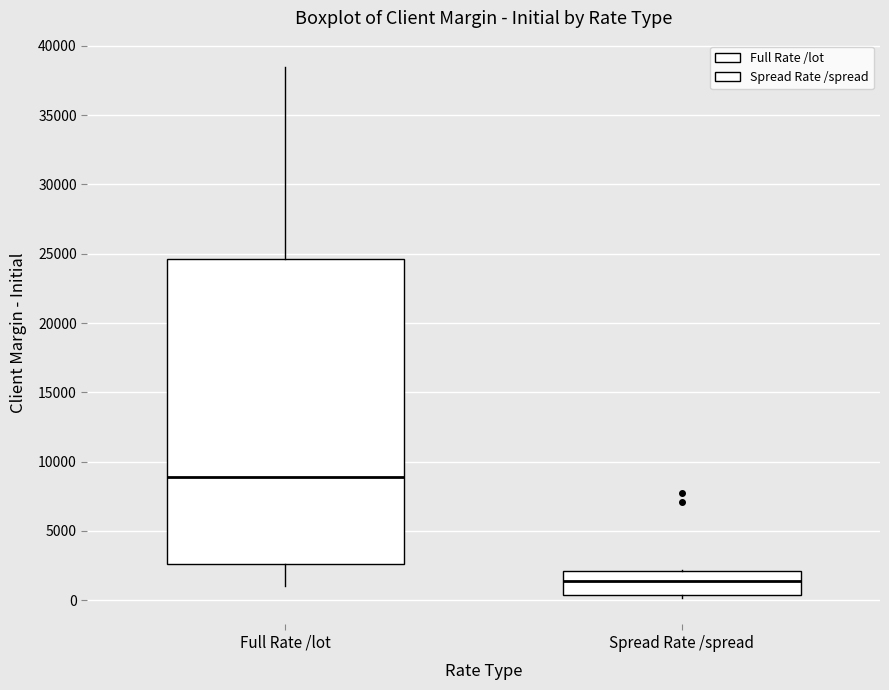

Reading left to right, read every box against the y-axis: the position of its median line, the range the box covers, and the ends of its whiskers. The values are not printed on the chart, so give them approximately, as read against the axis.

Full Rate /lot: median 9000, box 2500 to 24500, whiskers 1000 to 38500
Spread Rate /spread: median 1500, box 500 to 2000, whiskers 0 to 2000